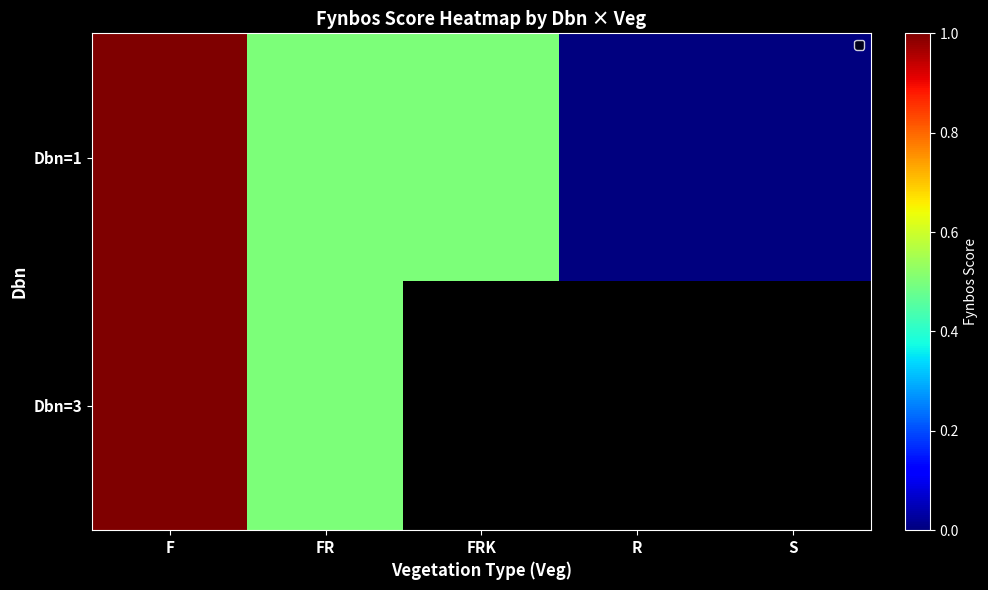

Is the value of Dbn=3 at F greater than the value of Dbn=1 at FRK?

Yes